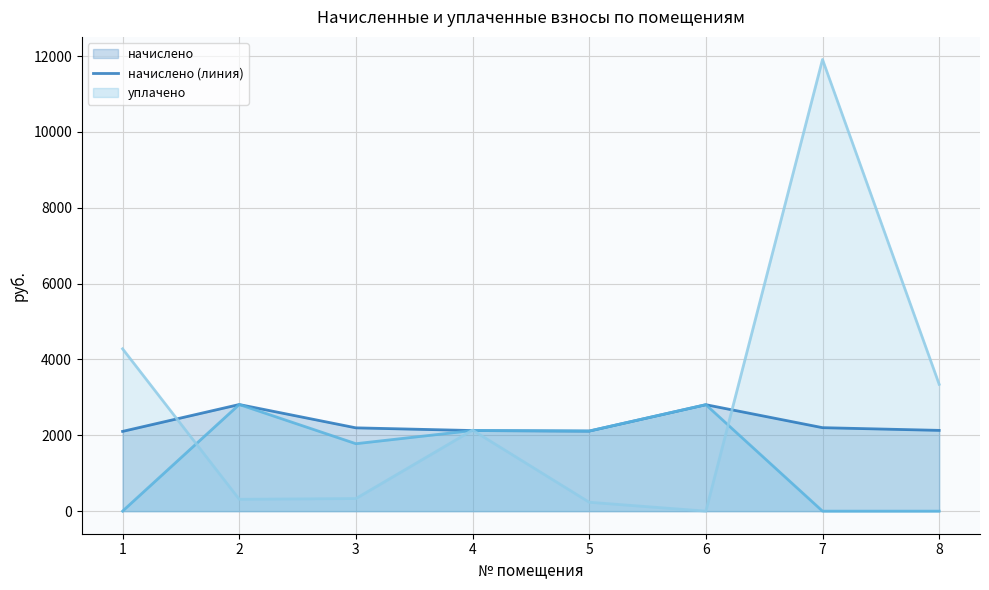

Is it true that задолженность (линия) equals 3297.2 at 4?

False